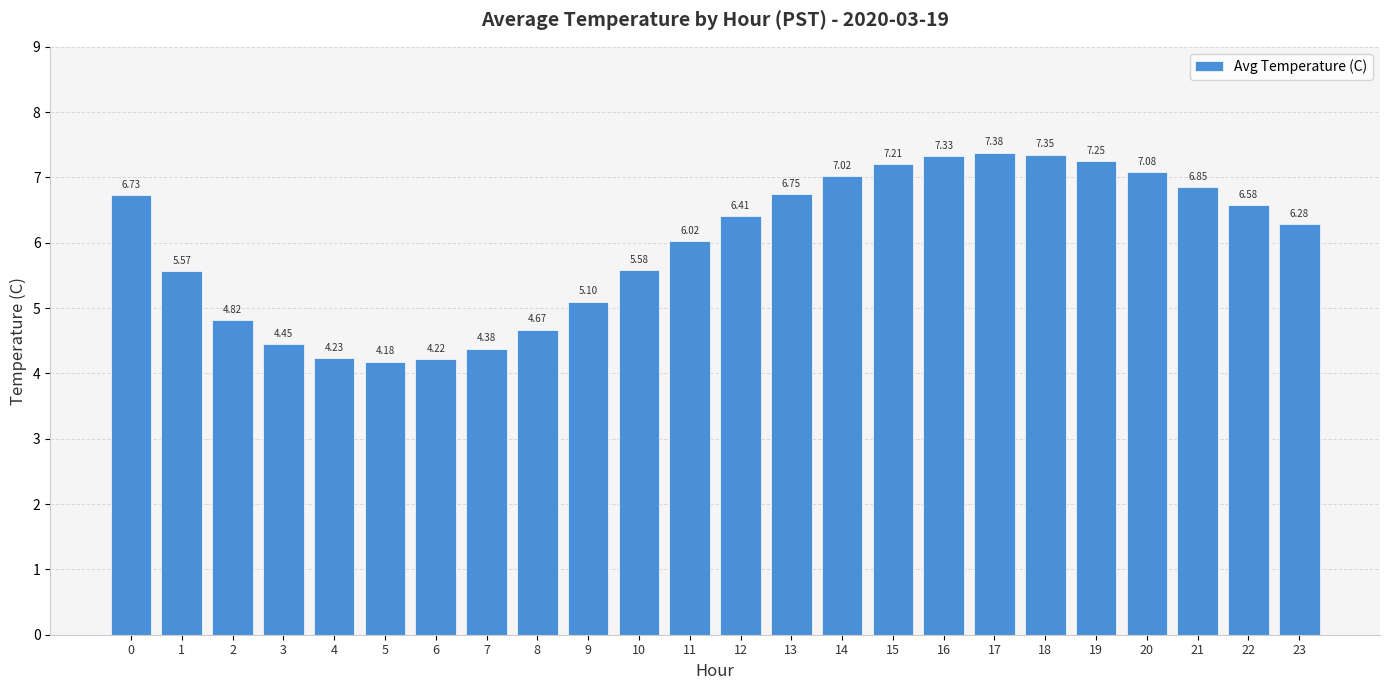

Which category has the highest value across all series?

17